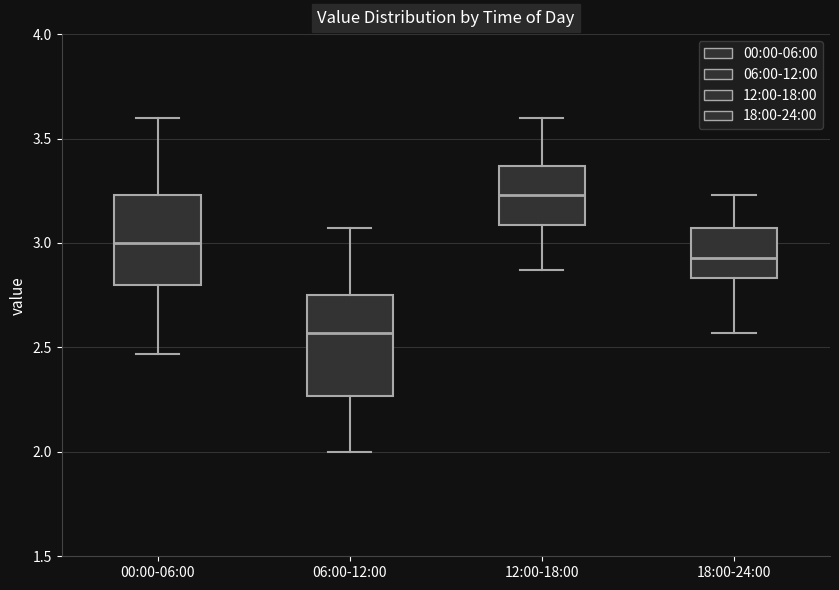

Reading left to right, transcribe this box plot: for each box, give where its median line is, the range the box spans, and where its two whiskers end, as read against the y-axis. The values are not printed on the chart, so give them approximately, as read against the axis.

00:00-06:00: median 3.00, box 2.80 to 3.25, whiskers 2.45 to 3.60
06:00-12:00: median 2.55, box 2.25 to 2.75, whiskers 2.00 to 3.05
12:00-18:00: median 3.25, box 3.10 to 3.35, whiskers 2.85 to 3.60
18:00-24:00: median 2.95, box 2.85 to 3.05, whiskers 2.55 to 3.25